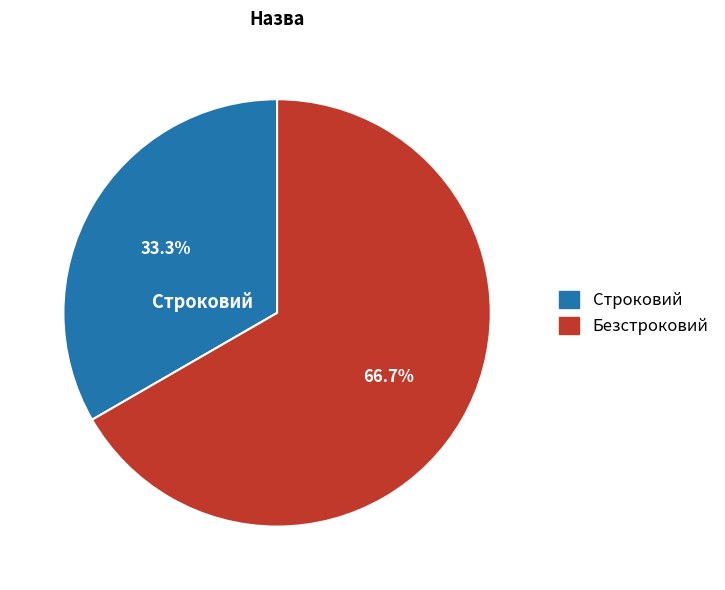

What percentage do Строковий and Безстроковий together represent?

100.0%